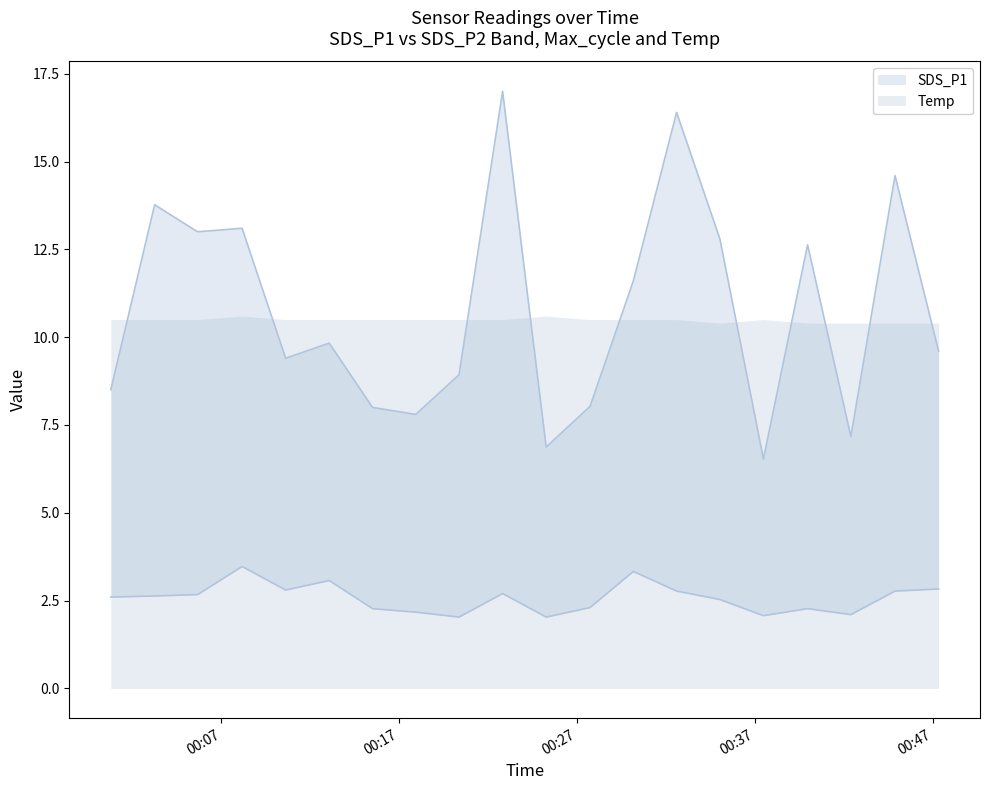

List the labels in order of SDS_P1 value, largest first.

2023/03/26 00:22:49, 2023/03/26 00:32:36, 2023/03/26 00:44:53, 2023/03/26 00:03:15, 2023/03/26 00:08:10, 2023/03/26 00:05:40, 2023/03/26 00:35:02, 2023/03/26 00:39:58, 2023/03/26 00:30:10, 2023/03/26 00:13:04, 2023/03/26 00:47:20, 2023/03/26 00:10:37, 2023/03/26 00:20:22, 2023/03/26 00:00:47, 2023/03/26 00:27:44, 2023/03/26 00:15:30, 2023/03/26 00:17:56, 2023/03/26 00:42:24, 2023/03/26 00:25:16, 2023/03/26 00:37:29